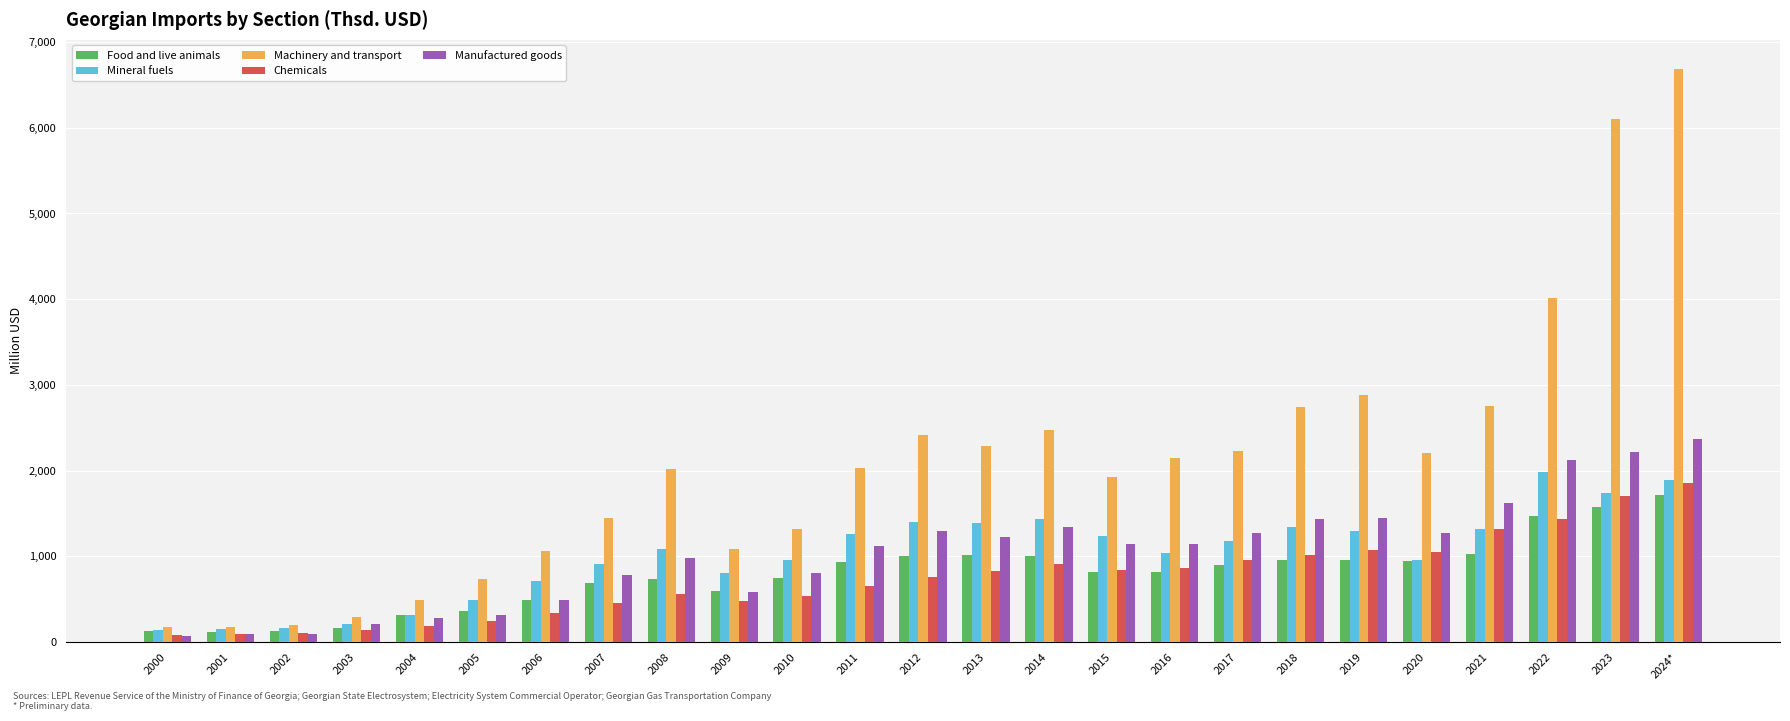

How many categories are shown in the chart?

25